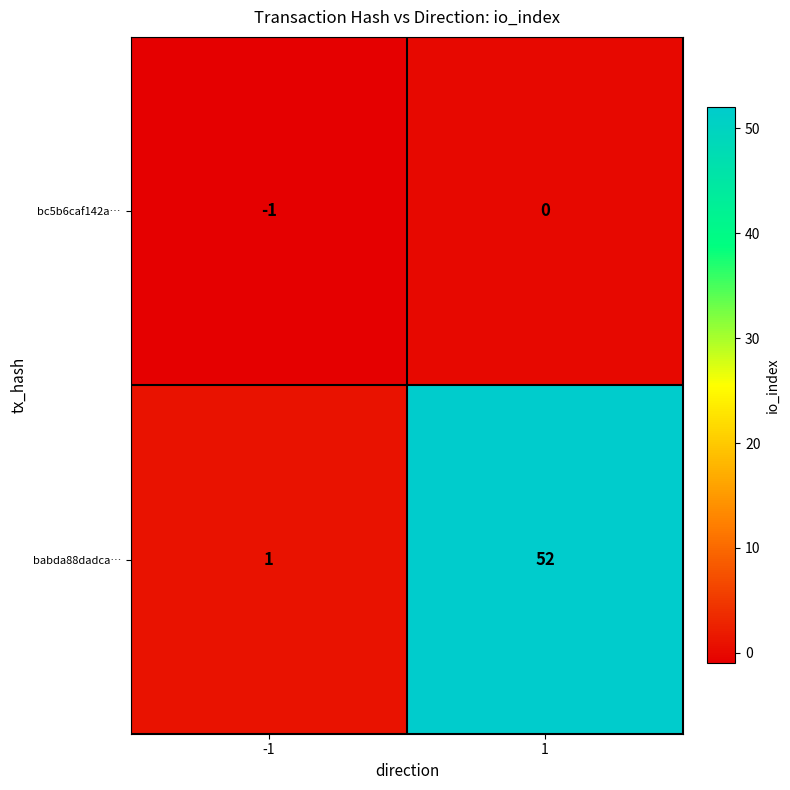

At which category is the sum across all series the highest?

1